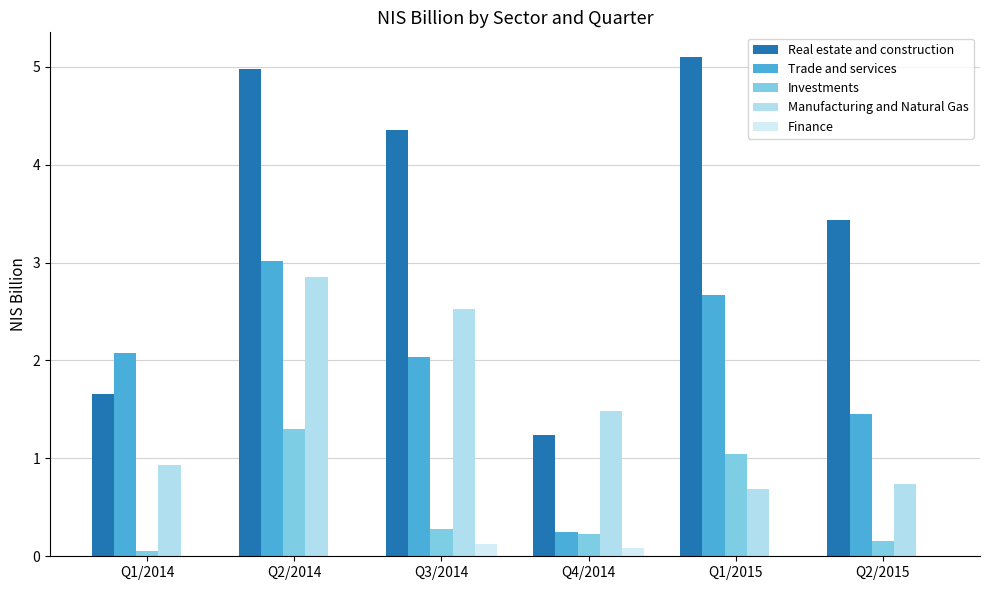

What is the difference between the Investments values at Q4/2014 and Q2/2015?

0.1